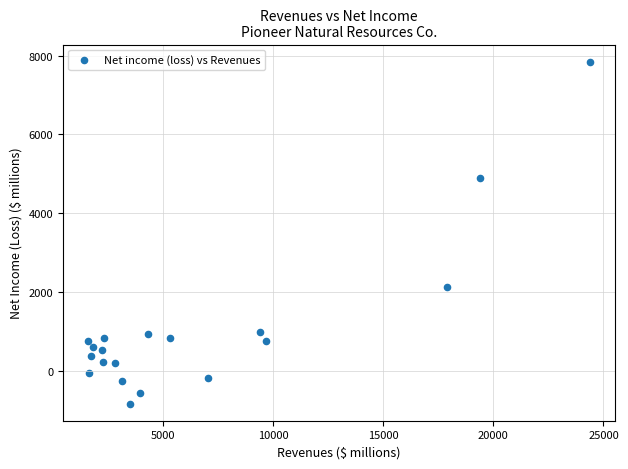

What is the range of Y values (max minus min)?

8683